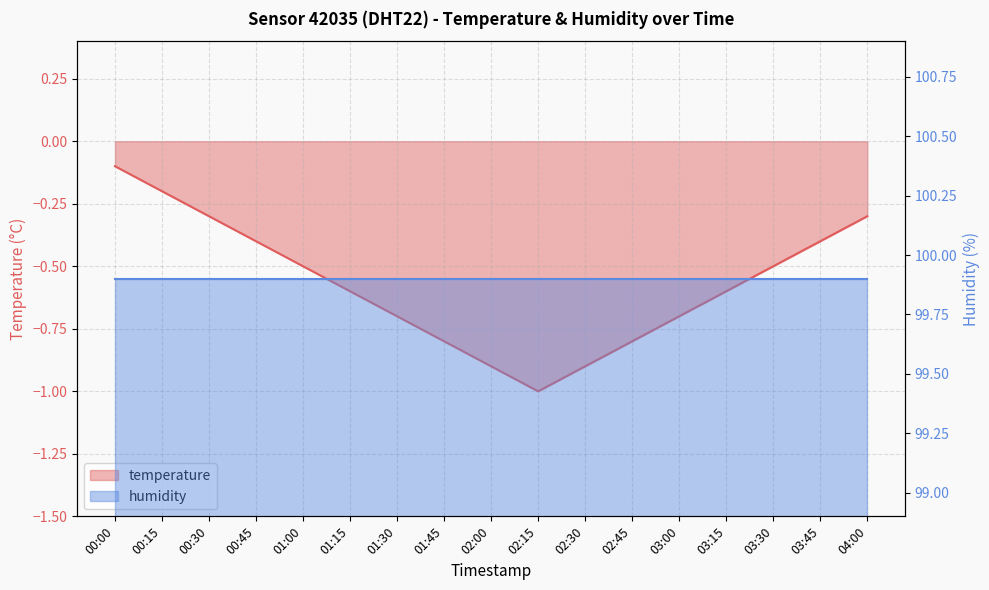

List the labels in order of value, smallest first.

02:15, 02:00, 02:30, 01:45, 02:45, 01:30, 03:00, 01:15, 03:15, 01:00, 03:30, 00:45, 03:45, 00:30, 04:00, 00:15, 00:00